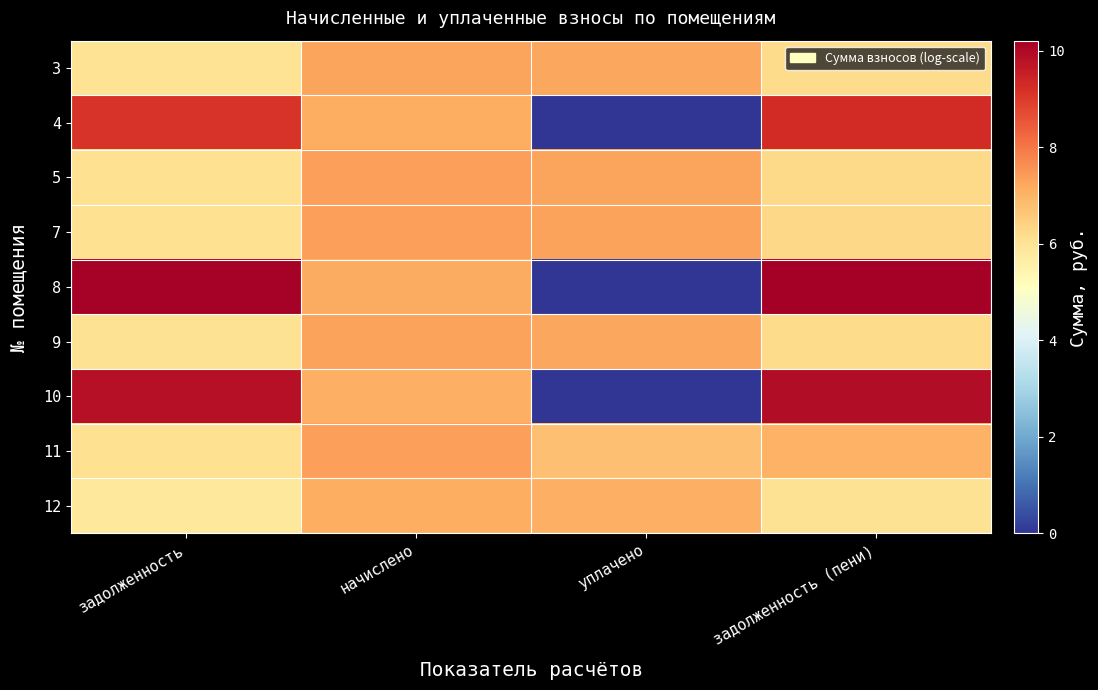

Rank the series at начислено from highest to lowest value.

7, 5, 11, 9, 3, 8, 12, 4, 10